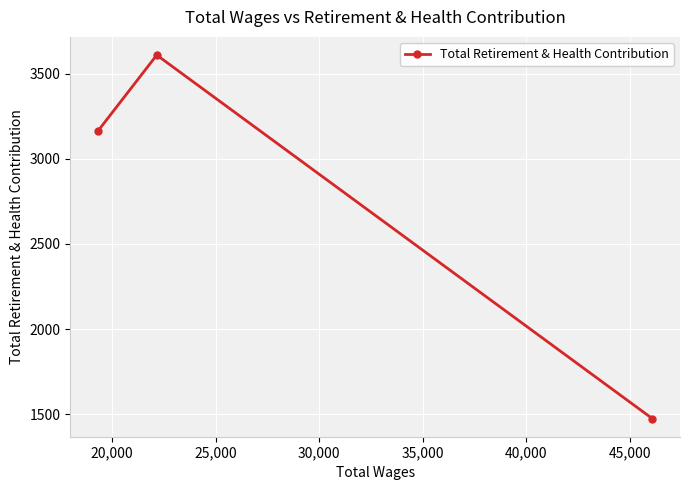

What is the greatest value displayed?

3610